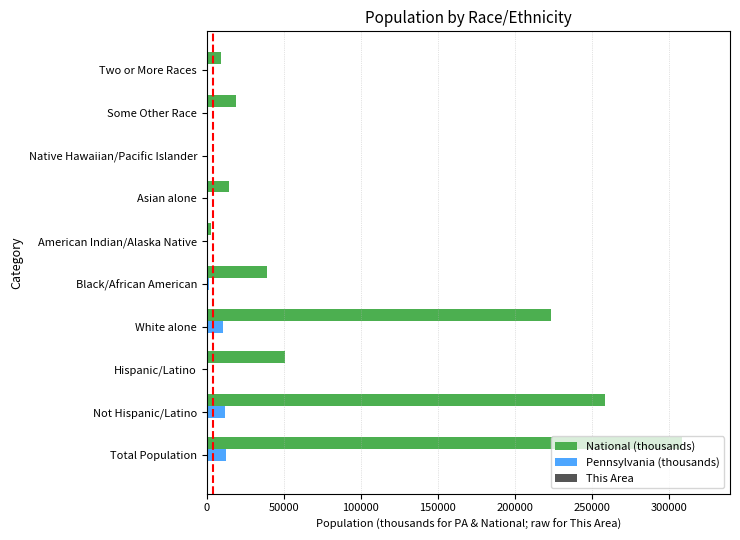

The Pennsylvania (thousands) series shows 11982.7 at Not Hispanic/Latino. True or false?

True